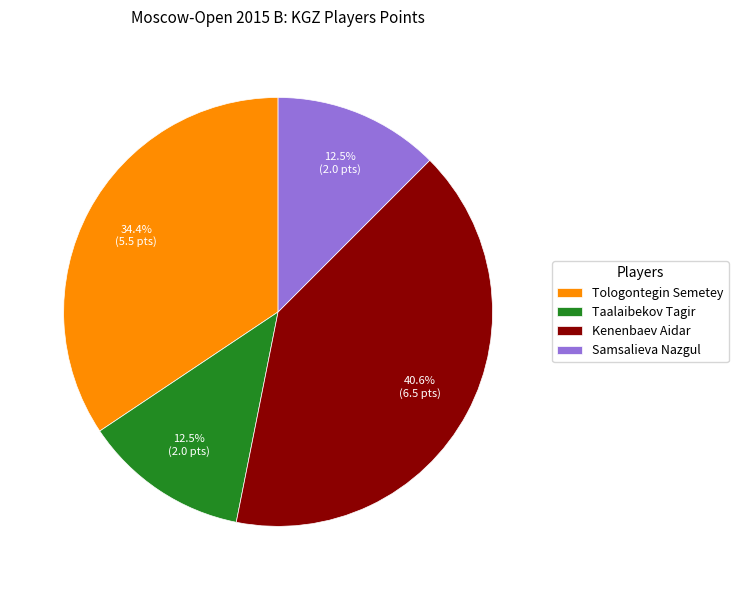

To the nearest percent, what portion does Kenenbaev Aidar represent?

41%